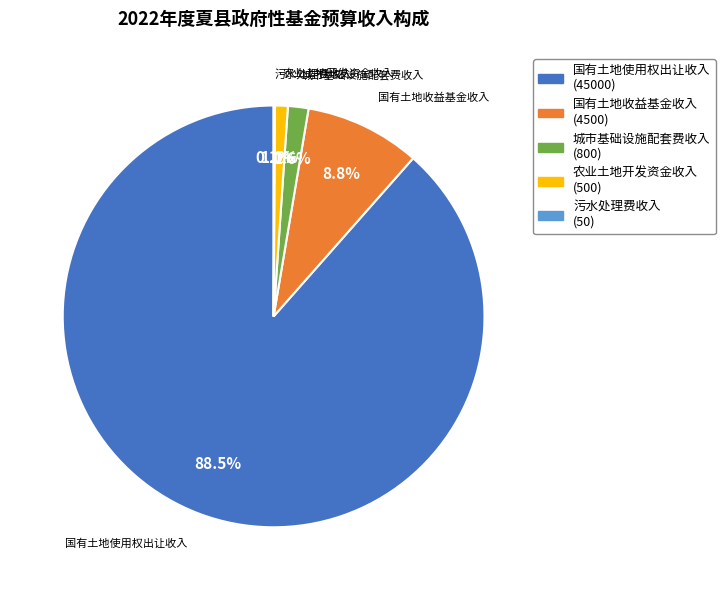

True or false: 农业土地开发资金收入 accounts for 1% of the total.

True